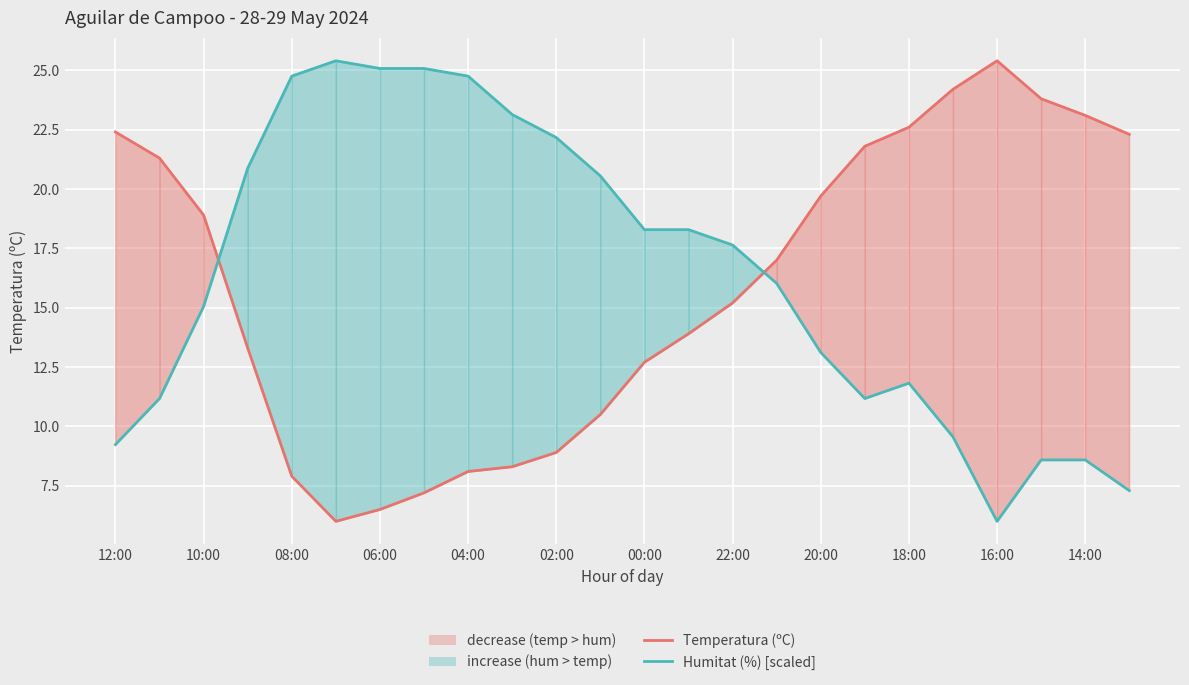

After their last crossing, which series has the higher values: Humitat (%) [scaled] or Temperatura (ºC)?

Temperatura (ºC)